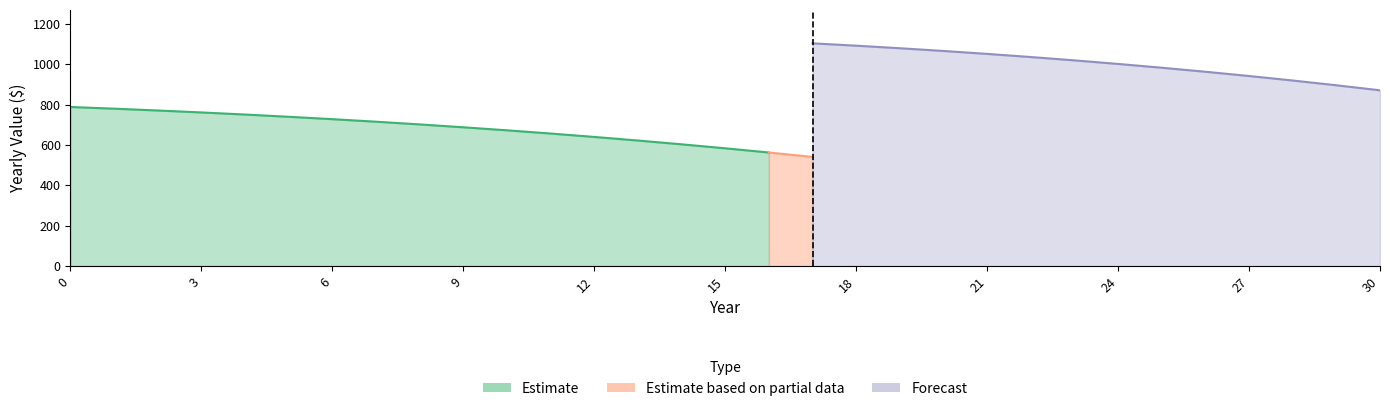

Does the chart display data point markers on the line(s)?

No